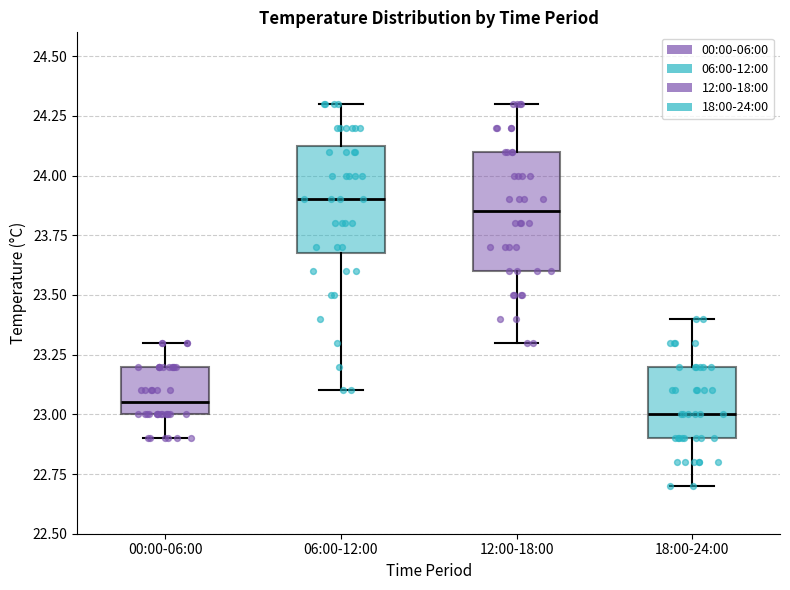

Reading left to right, read every box against the y-axis: the position of its median line, the range the box covers, and the ends of its whiskers. The values are not printed on the chart, so give them approximately, as read against the axis.

00:00-06:00: median 23.05, box 23.00 to 23.20, whiskers 22.90 to 23.30
06:00-12:00: median 23.90, box 23.70 to 24.15, whiskers 23.10 to 24.30
12:00-18:00: median 23.85, box 23.60 to 24.10, whiskers 23.30 to 24.30
18:00-24:00: median 23.00, box 22.90 to 23.20, whiskers 22.70 to 23.40